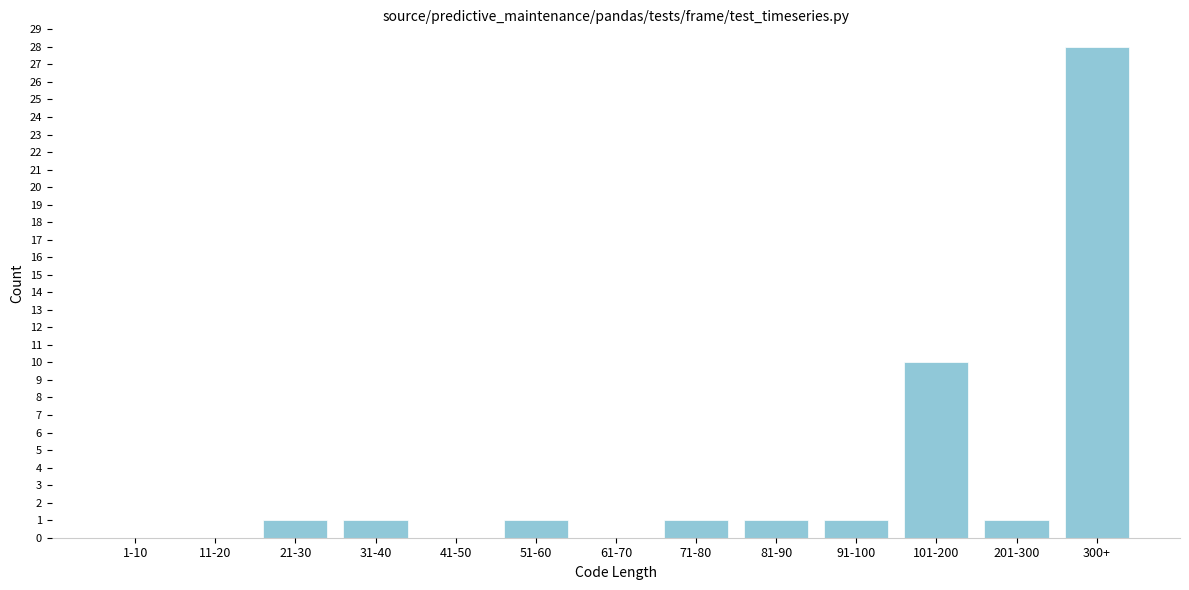

Reading right to left, extract all data points from this chart.

300+=28	201-300=1	101-200=10	91-100=1	81-90=1	71-80=1	61-70=0	51-60=1	41-50=0	31-40=1	21-30=1	11-20=0	1-10=0